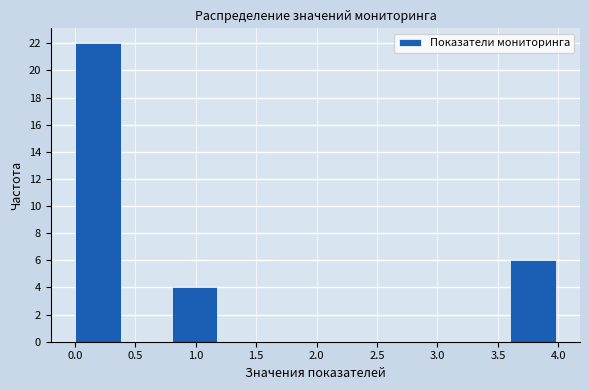

Over which range of the x-axis is the bar tallest?

0.0 to 0.4